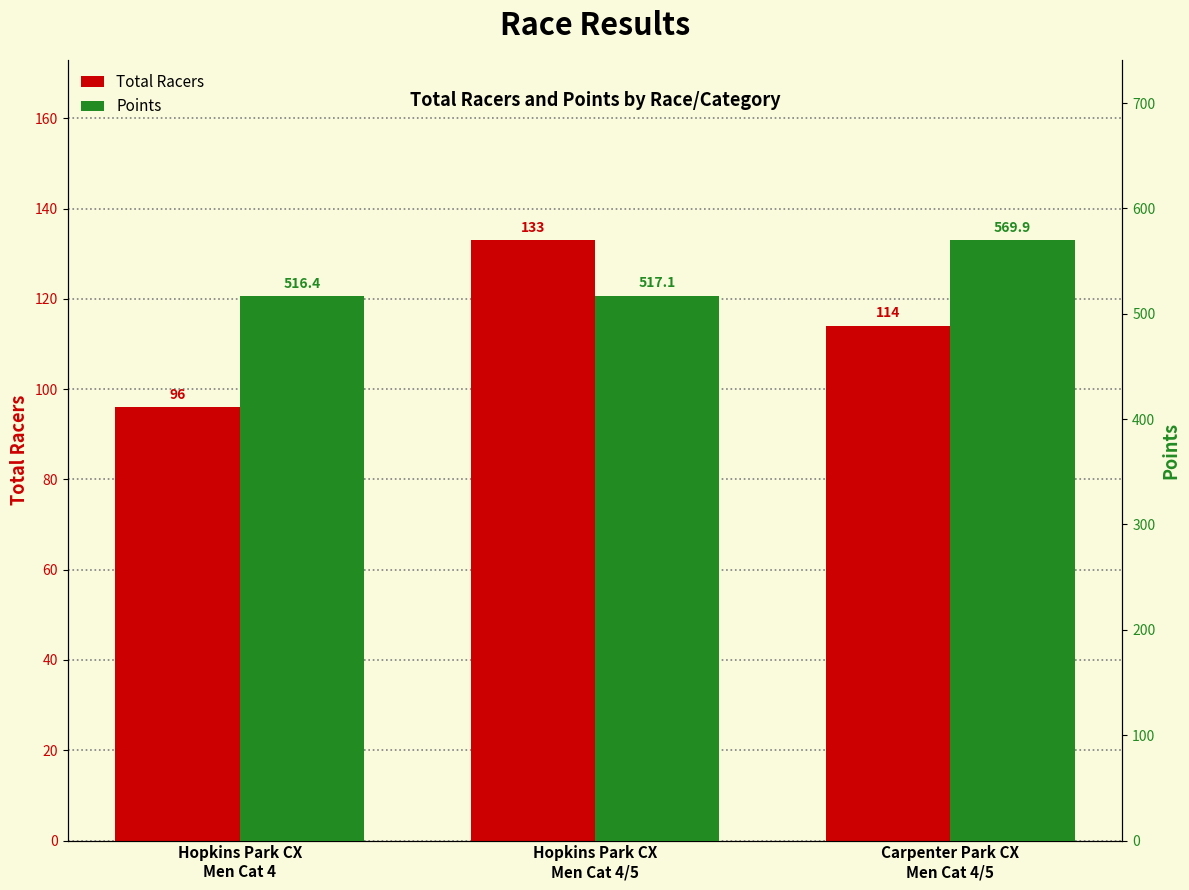

What is the difference between the highest and lowest values at Hopkins Park CX
Men Cat 4?

420.4